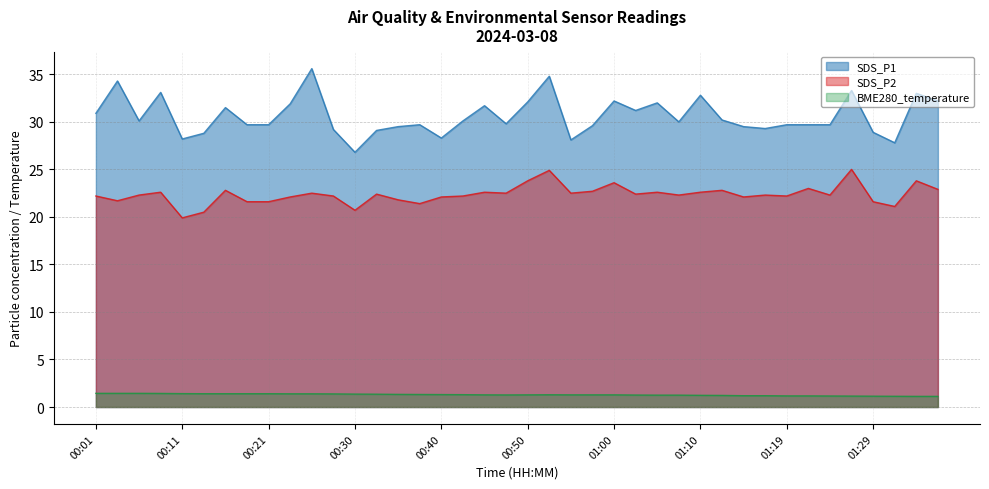

At which category does SDS_P2 reach its first local valley?

00:03